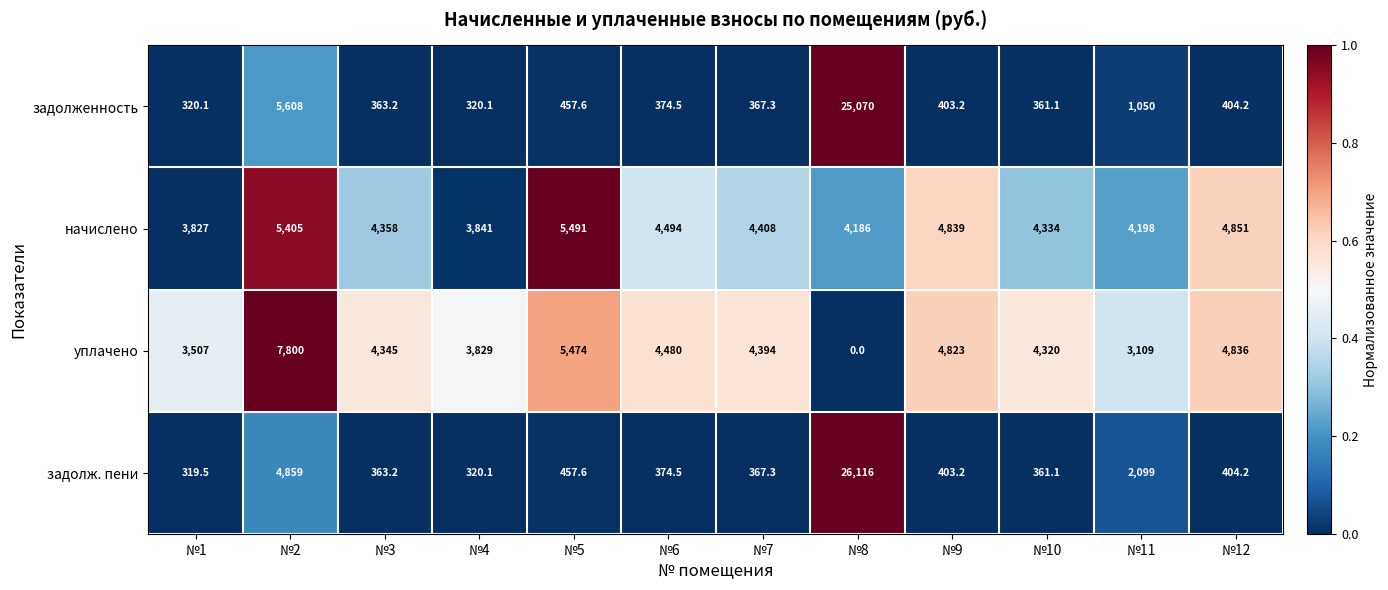

How many distinct data groups are displayed?

4